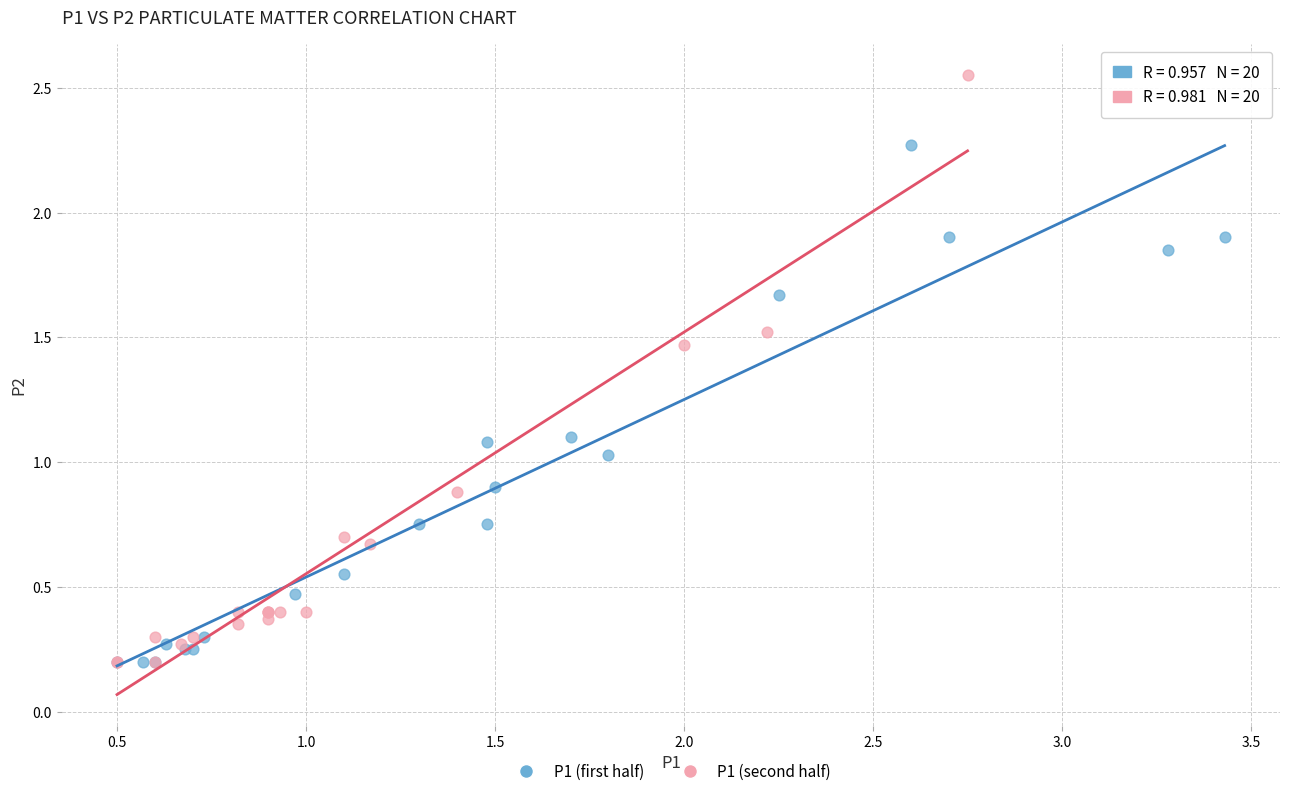

Which series has the largest Y range (max minus min)?

P1 (second half)